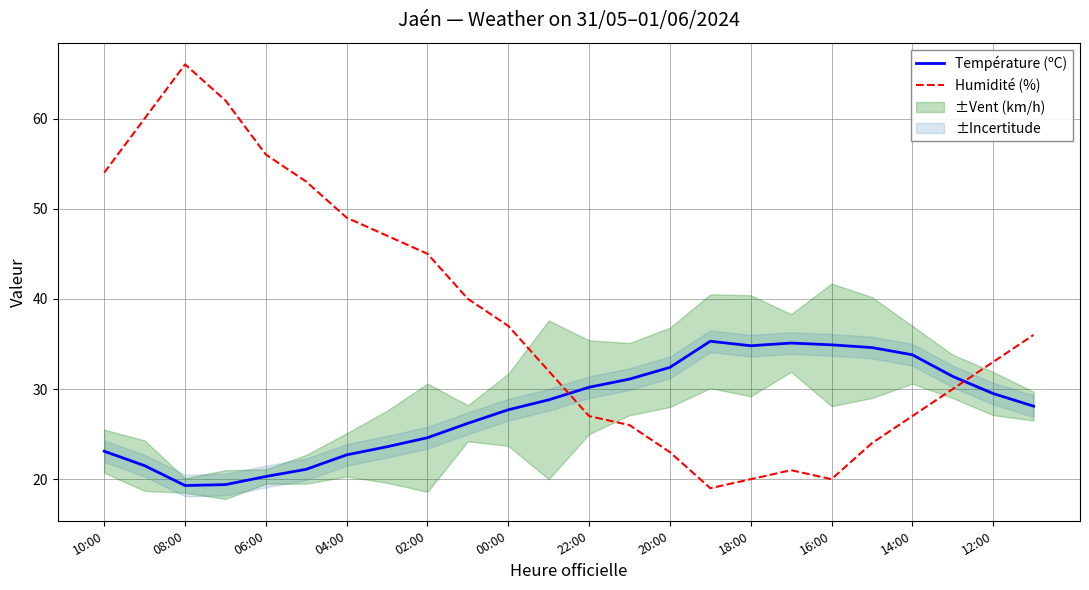

True or false: Température (ºC) and Humidité (%) cross at least once.

True